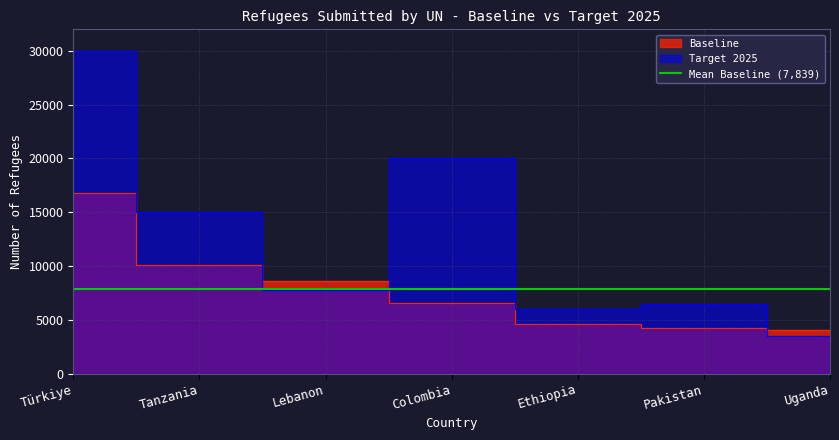

How many interior local peaks does the Target 2025 series have?

2